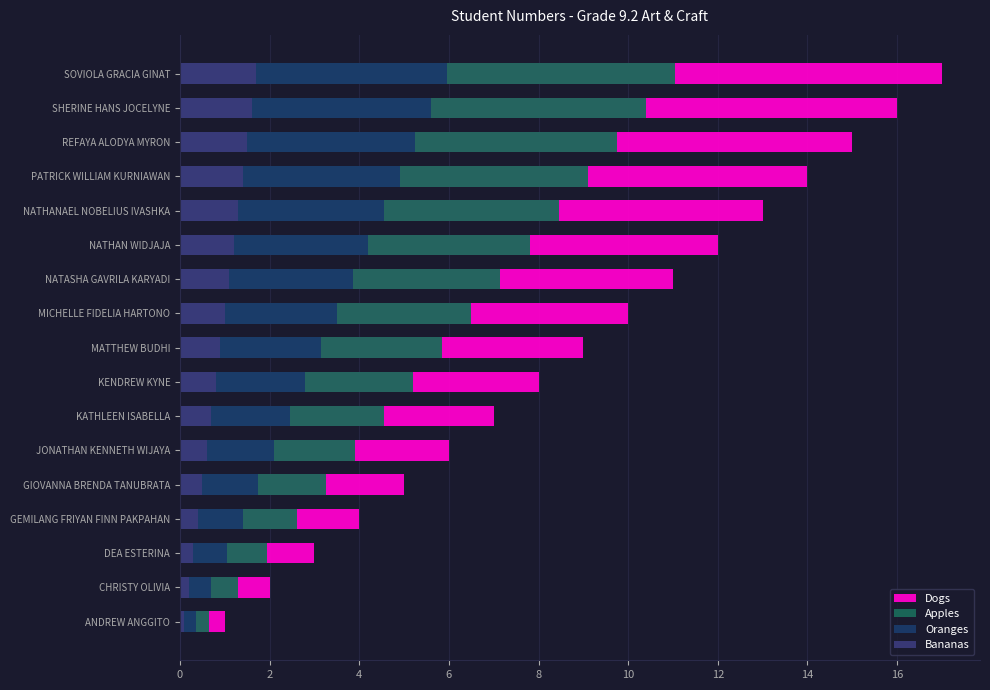

Between NATHAN WIDJAJA and JONATHAN KENNETH WIJAYA, which is larger?

NATHAN WIDJAJA